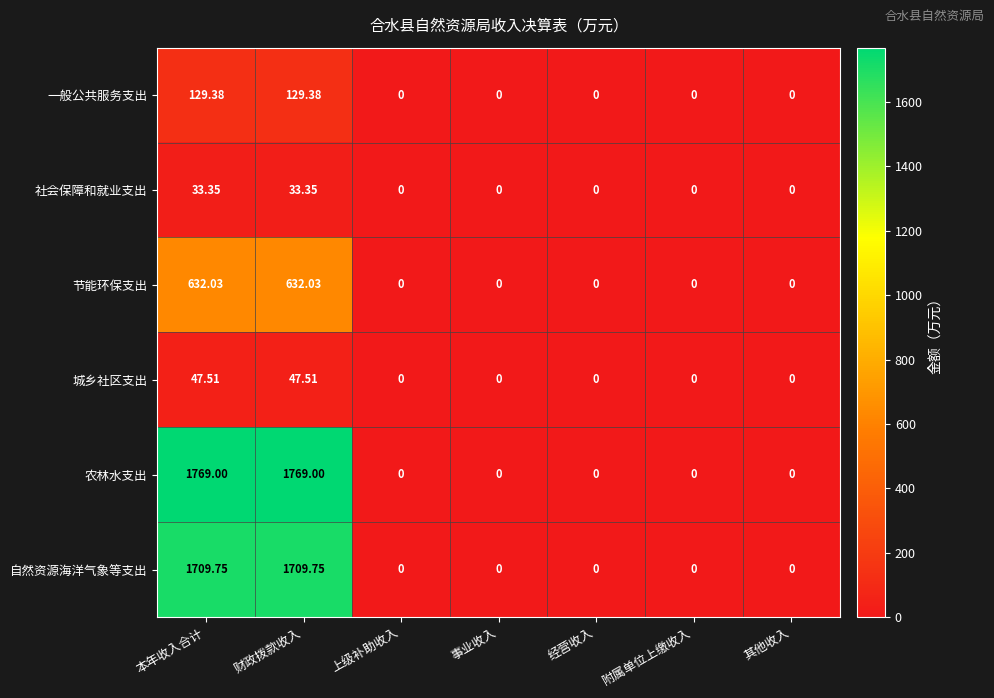

Which series has the largest total across all categories?

农林水支出